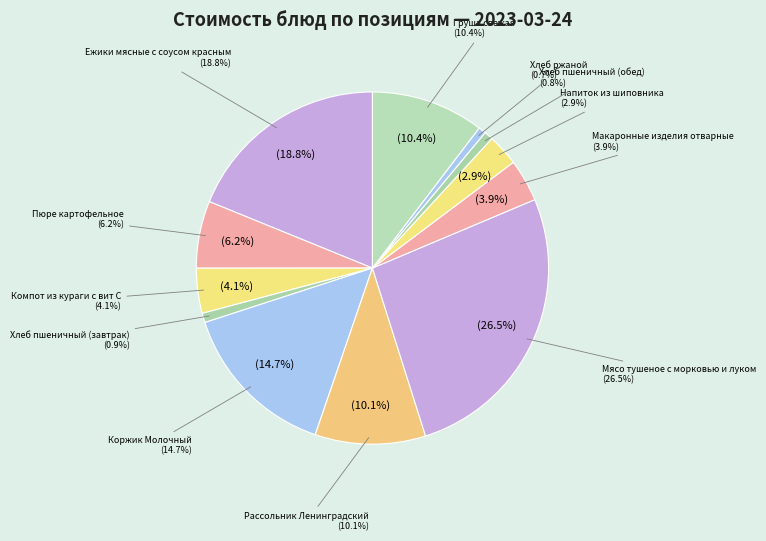

To the nearest percent, what percentage of the pie is Пюре картофельное?

6%